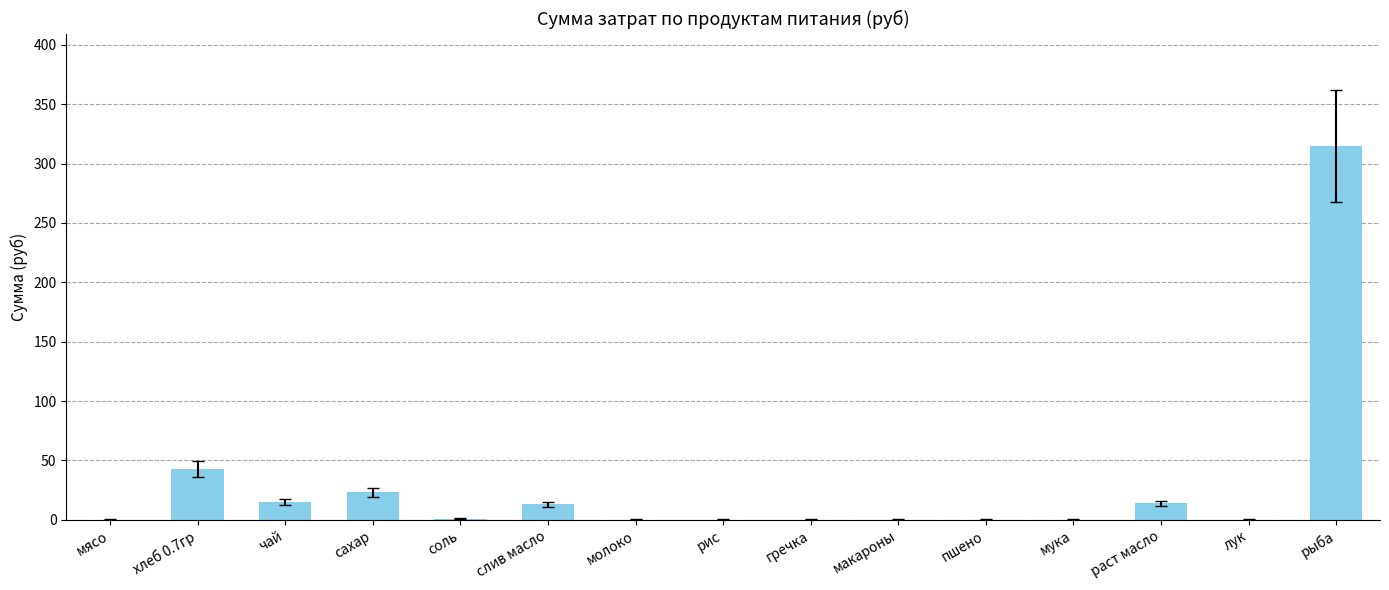

What is the maximum value shown in the chart?

315.0